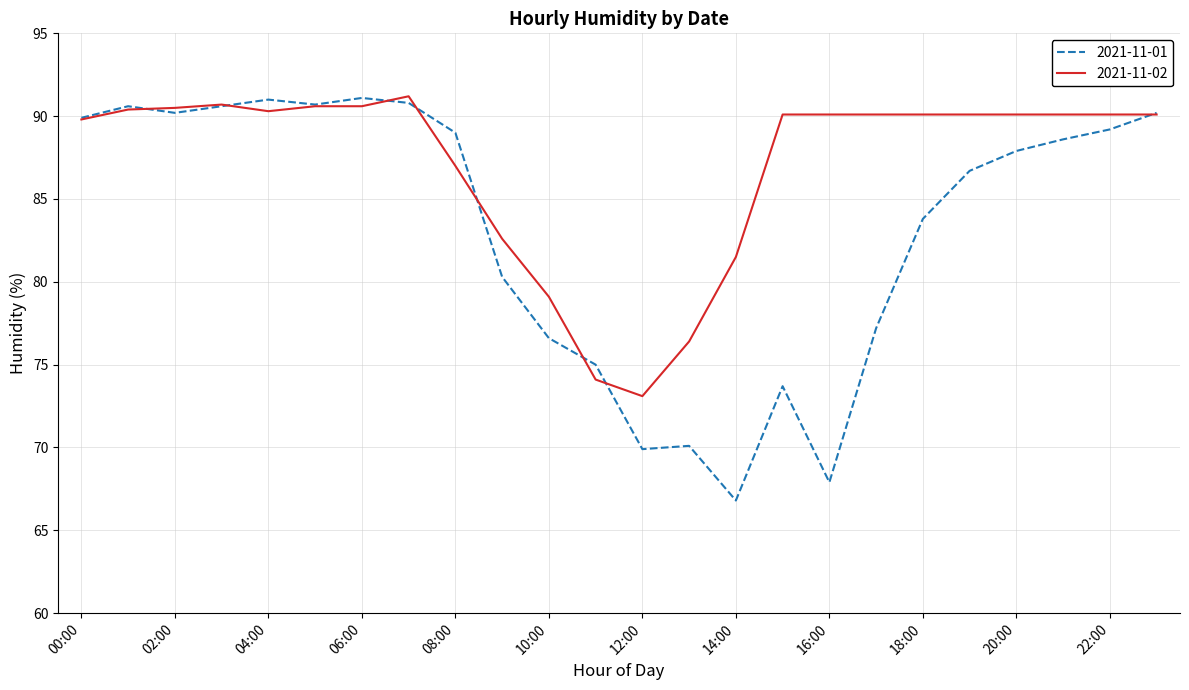

What is the highest value of the 2021-11-01 series?

91.1